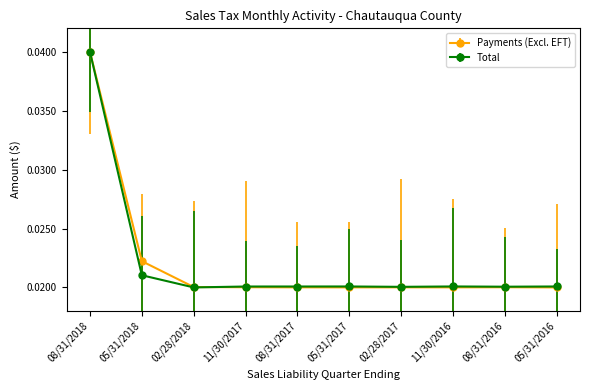

Which series changed the most between 08/31/2018 and 08/31/2017?

Payments (Excl. EFT)